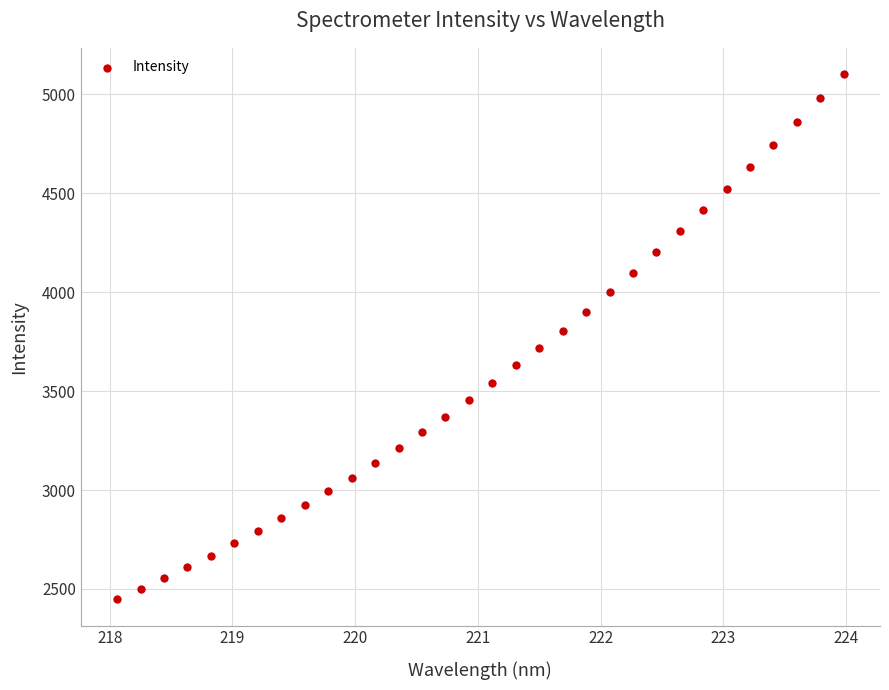

What is the range of X values (max minus min)?

5.9